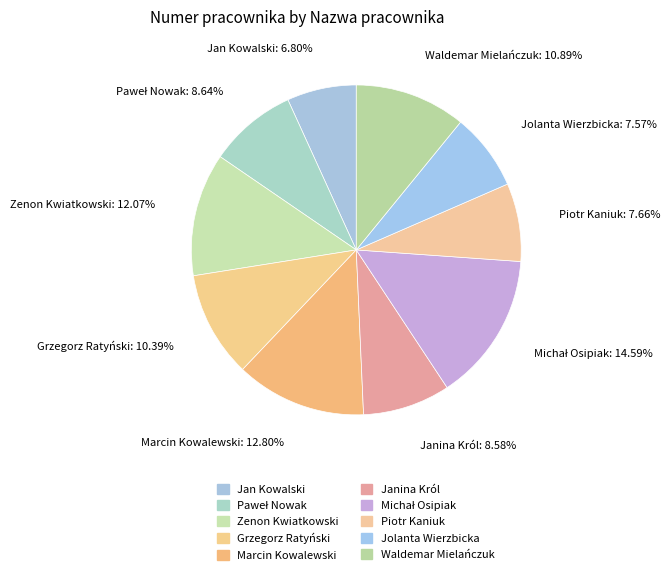

Is there any slice that represents more than half of the pie?

No